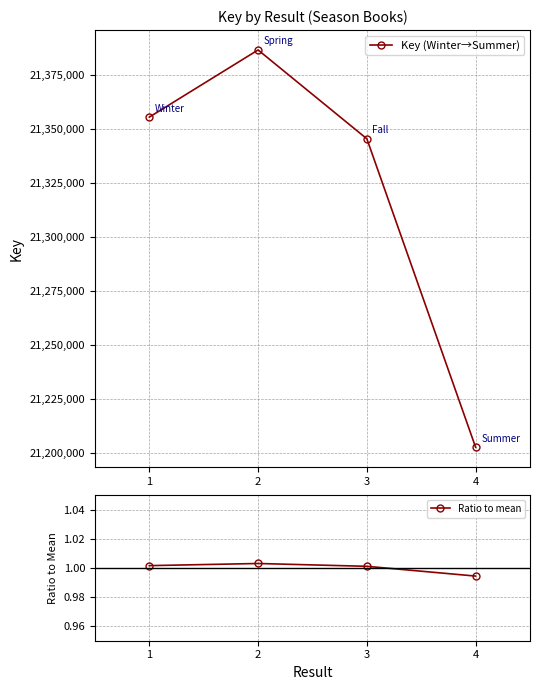

What is the lowest value of the Key (Winter→Summer) series?

21202687